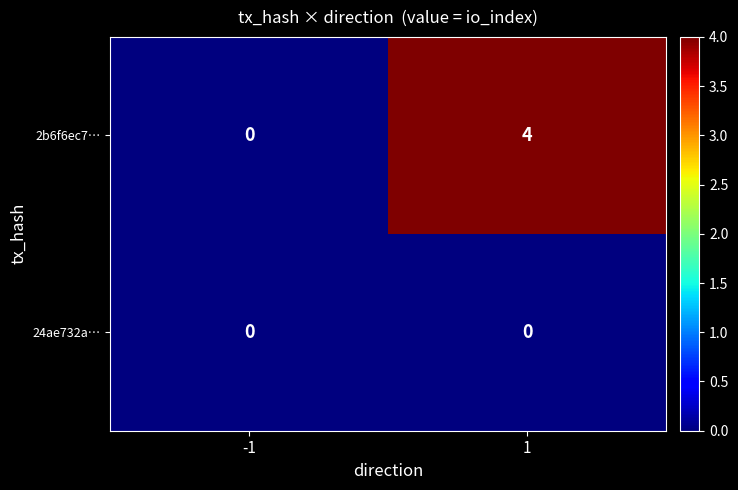

What is the difference between the maximum and minimum values in the 2b6f6ec7… series?

4